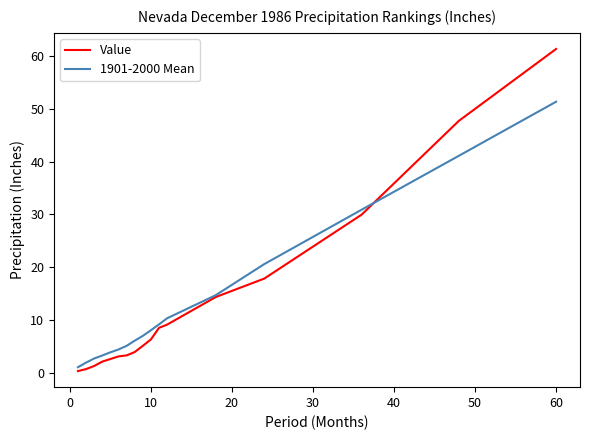

Which series ends up on top after the final intersection of 1901-2000 Mean and Value?

Value